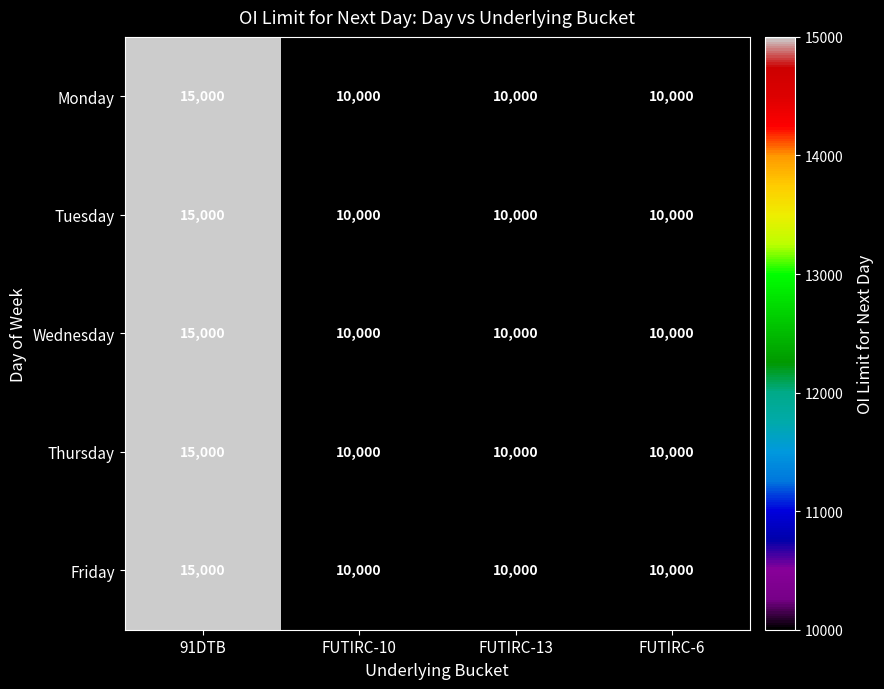

Reading right to left, extract all data points from this chart.

Monday: FUTIRC-6=10000	FUTIRC-13=10000	FUTIRC-10=10000	91DTB=15000
Tuesday: FUTIRC-6=10000	FUTIRC-13=10000	FUTIRC-10=10000	91DTB=15000
Wednesday: FUTIRC-6=10000	FUTIRC-13=10000	FUTIRC-10=10000	91DTB=15000
Thursday: FUTIRC-6=10000	FUTIRC-13=10000	FUTIRC-10=10000	91DTB=15000
Friday: FUTIRC-6=10000	FUTIRC-13=10000	FUTIRC-10=10000	91DTB=15000